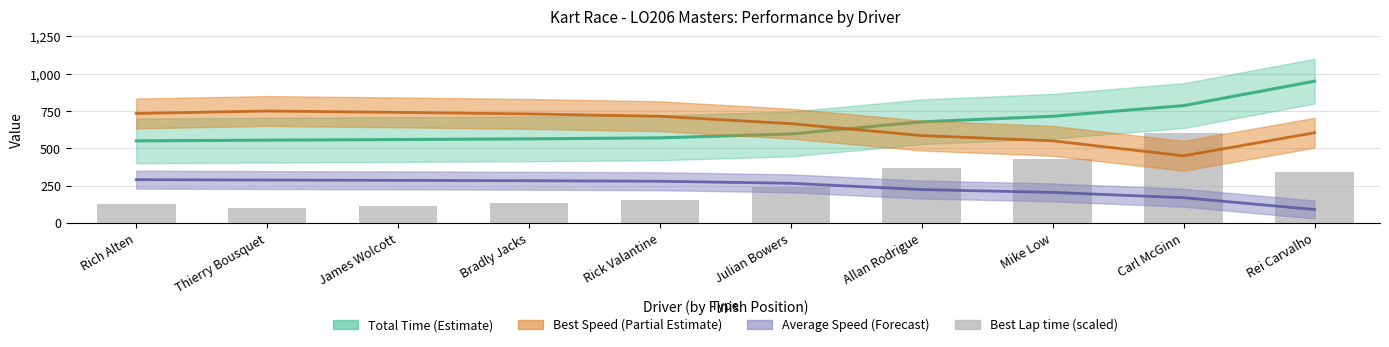

Which series has the largest total across all categories?

Best Speed (mid)